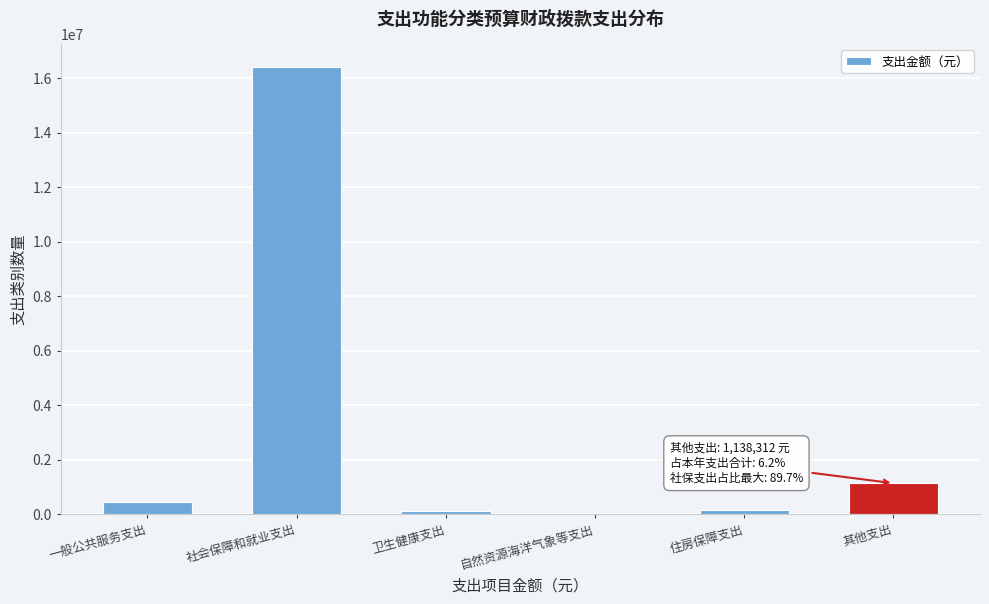

What is the change in value from 一般公共服务支出 to 其他支出?

+675843.0